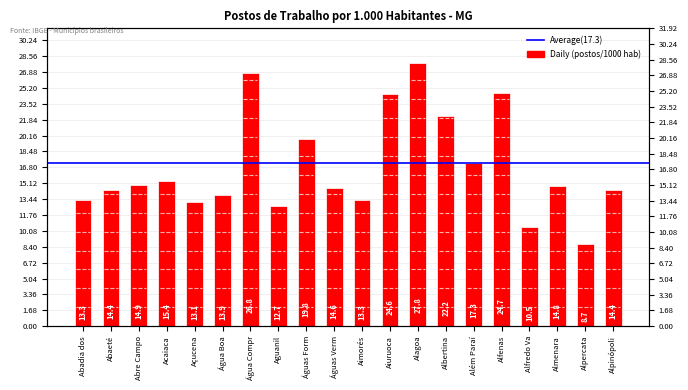

Does the chart contain stacked bars?

No